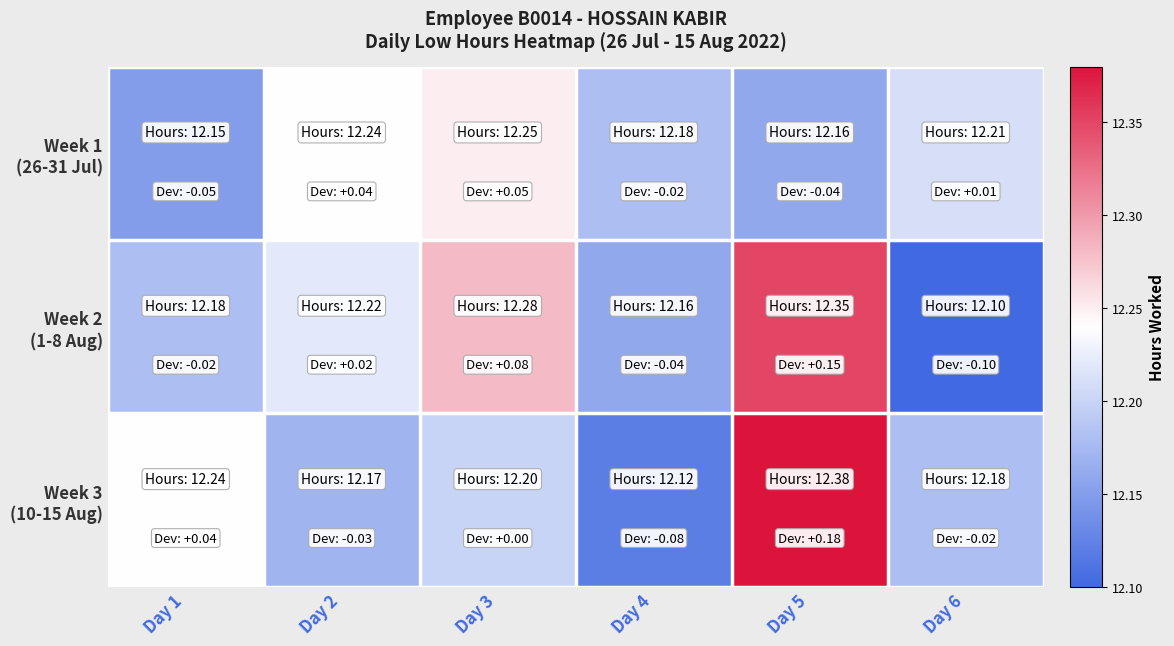

Rank the series by their maximum value, from highest to lowest.

Week 3 (10-15 Aug), Week 2 (1-8 Aug), Week 1 (26-31 Jul)